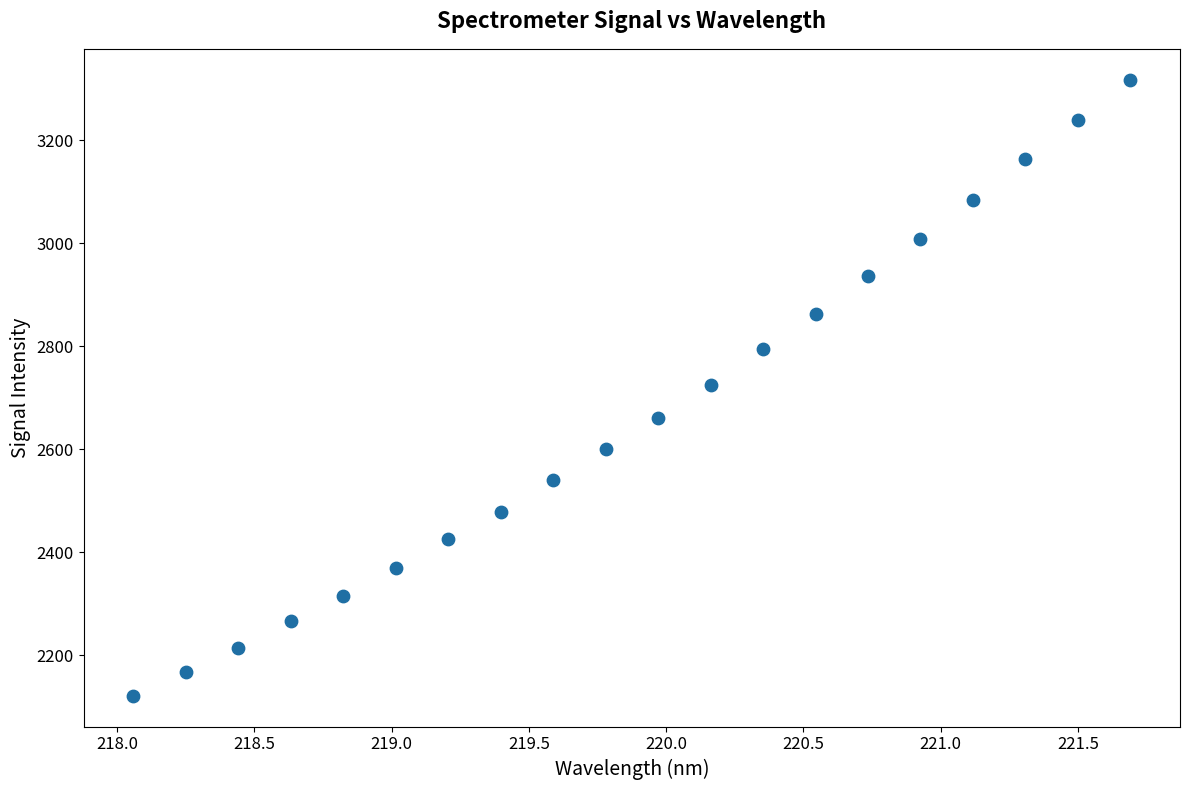

What is the range of X values (max minus min)?

3.6